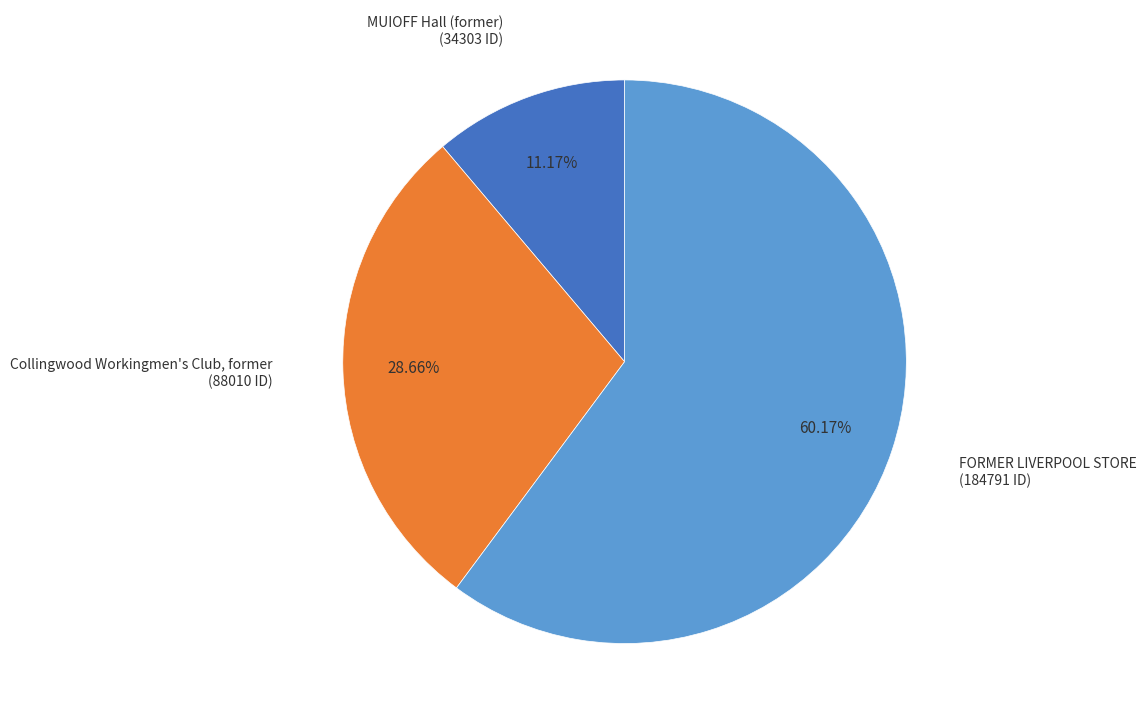

Count the number of slices in the pie.

3